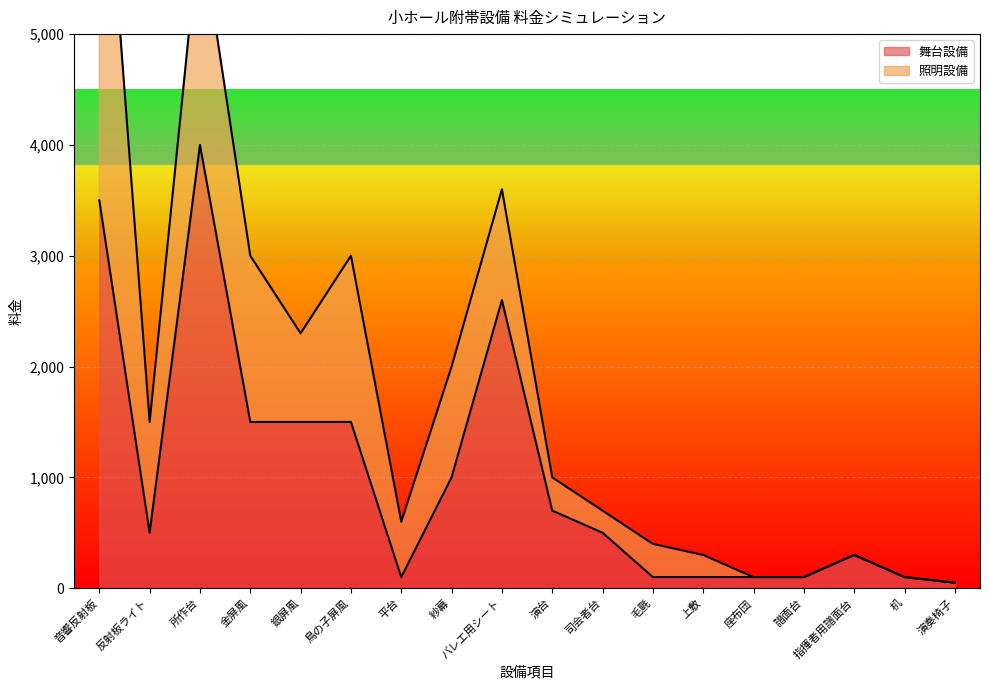

List the labels in order of value, smallest first.

演奏椅子, 平台, 毛氈, 上敷, 座布団, 譜面台, 机, 指揮者用譜面台, 反射板ライト, 司会者台, 演台, 紗幕, 金屏風, 銀屏風, 鳥の子屏風, バレエ用シート, 音響反射板, 所作台